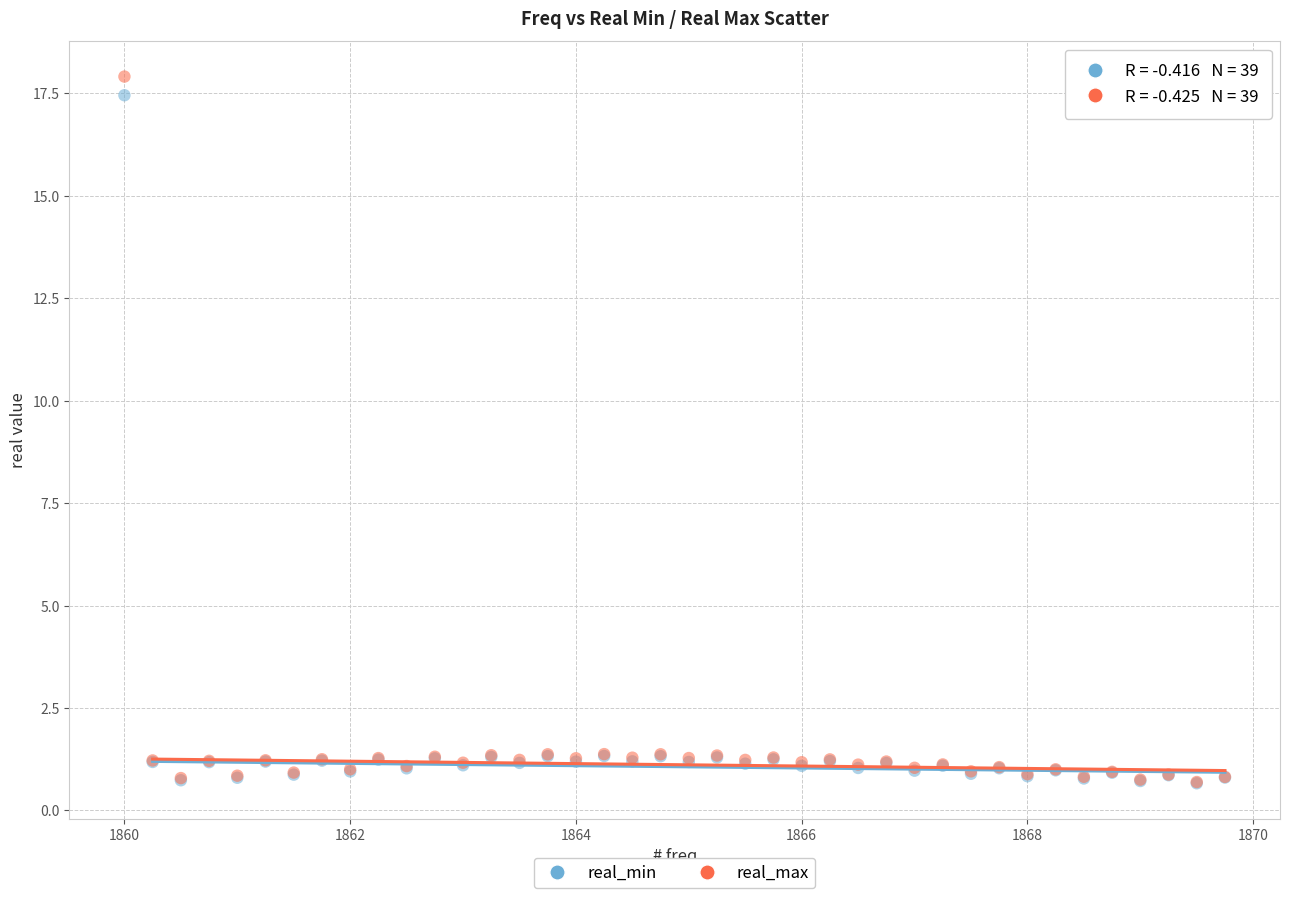

What are all the series names shown in the legend?

real_min, real_max